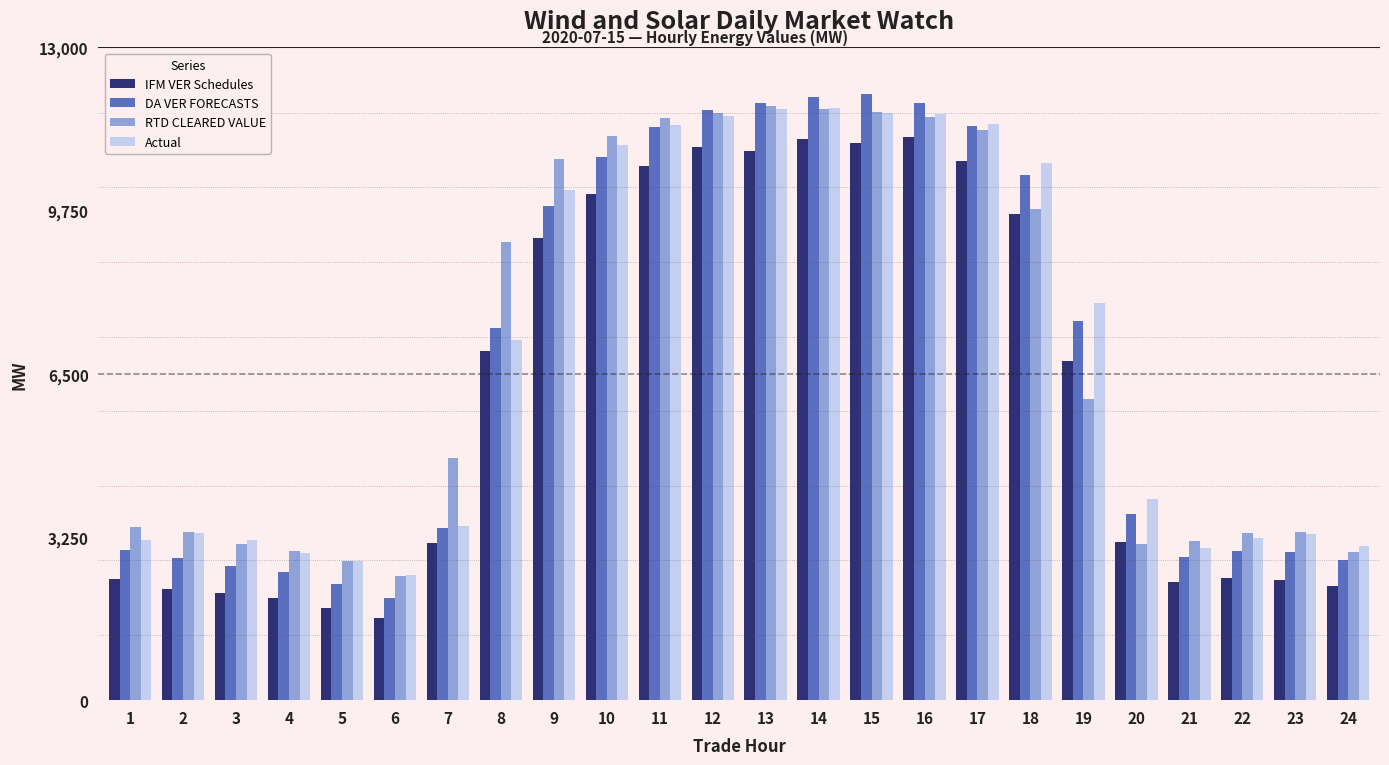

What is the highest value of the Actual series?

11797.3